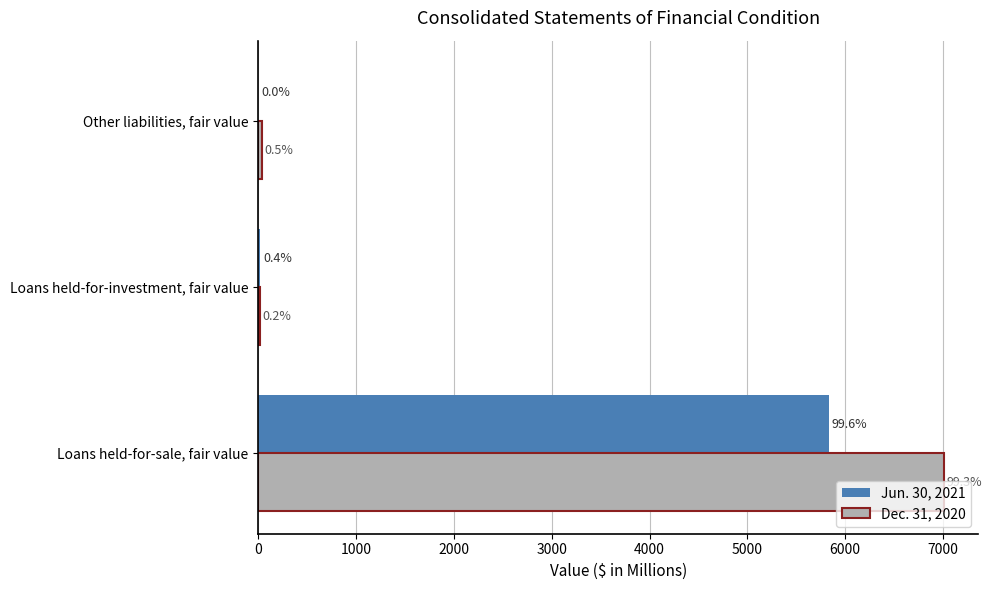

Rank the series by their average value, from lowest to highest.

Jun. 30, 2021, Dec. 31, 2020